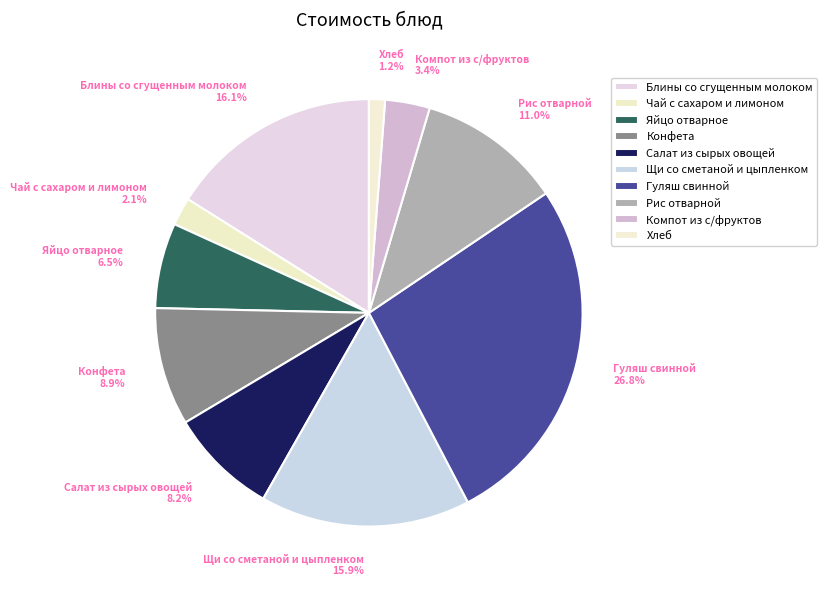

What is the ratio of the value at Салат из сырых овощей to the value at Хлеб?

6.8